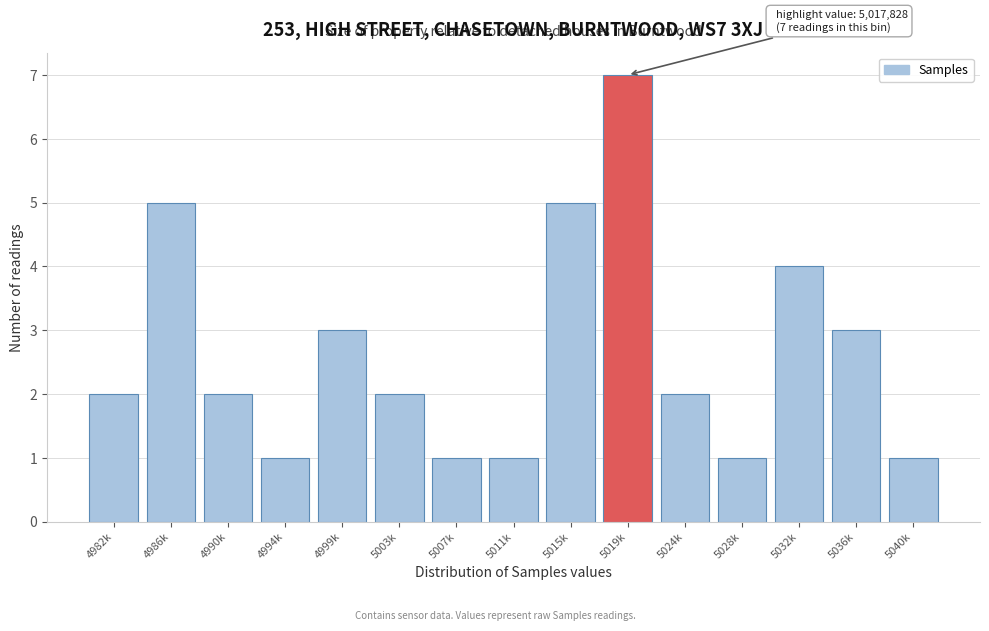

Reading left to right, transcribe all the data shown in this chart.

2	5	2	1	3	2	1	1	5	7	2	1	4	3	1